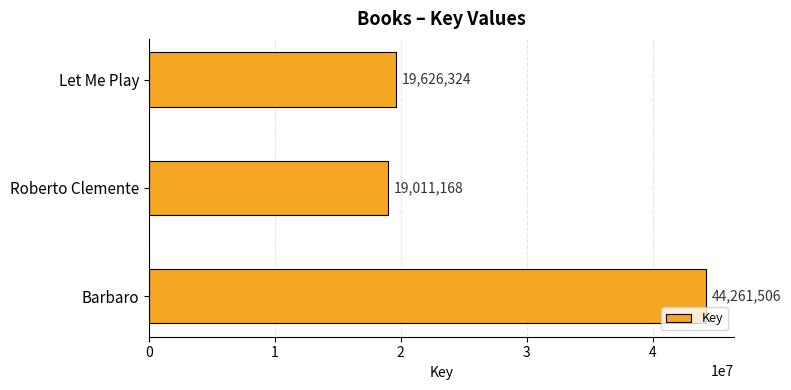

Rank the categories by value from highest to lowest.

Barbaro, Let Me Play, Roberto Clemente